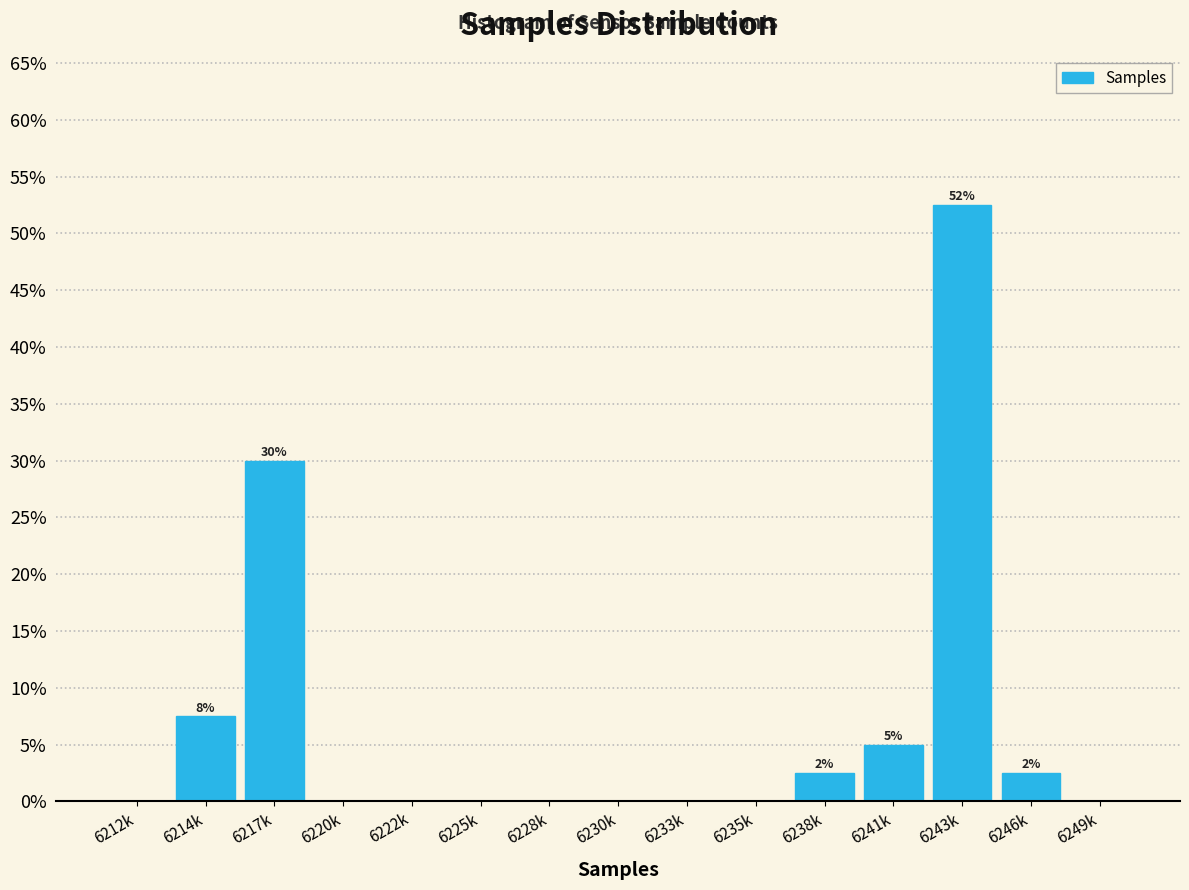

Reading right to left, extract all data points from this chart.

6249k=0.0	6246k=2.5	6243k=52.5	6241k=5.0	6238k=2.5	6235k=0.0	6233k=0.0	6230k=0.0	6228k=0.0	6225k=0.0	6222k=0.0	6220k=0.0	6217k=30.0	6214k=7.5	6212k=0.0